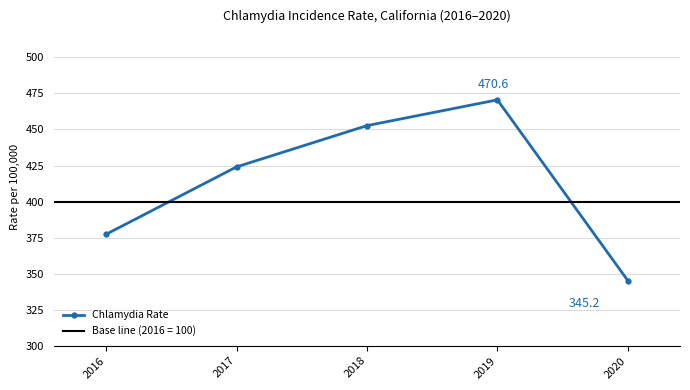

Which label corresponds to the largest value in the chart?

2019